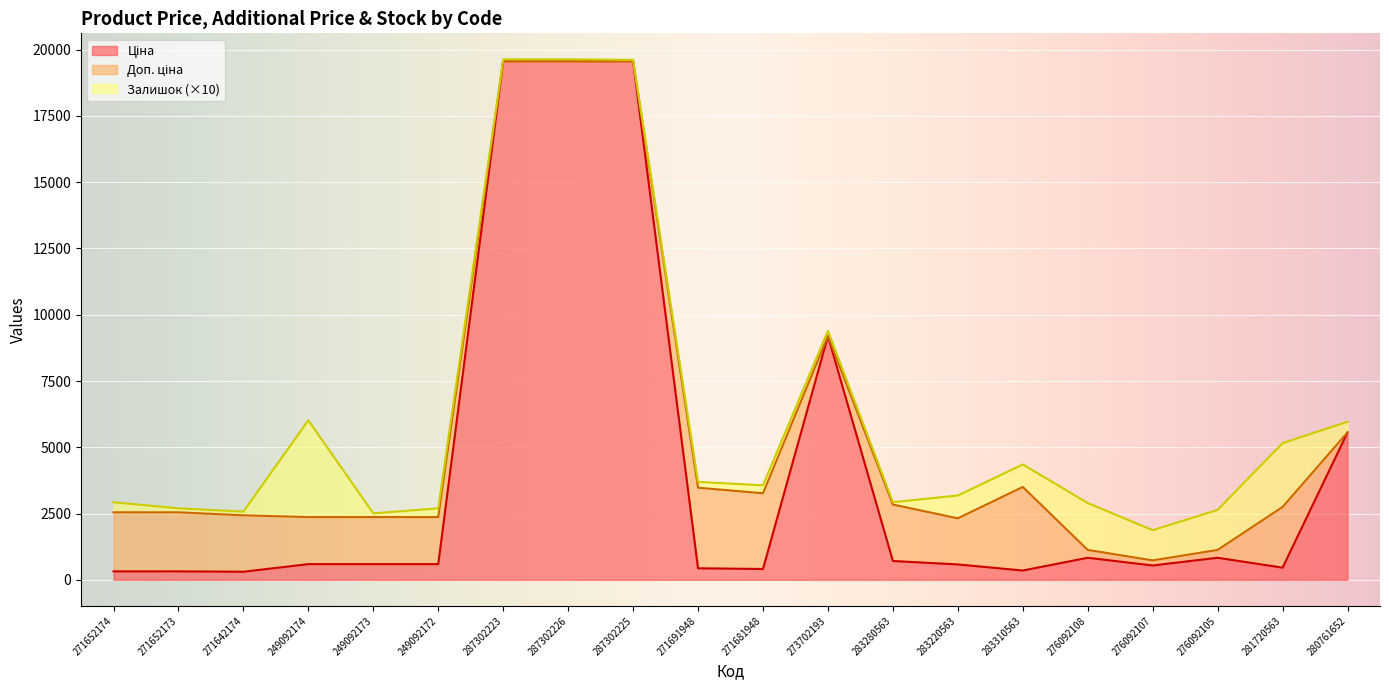

True or false: Доп. ціна has a value of 4623.5 at 271681948.

False